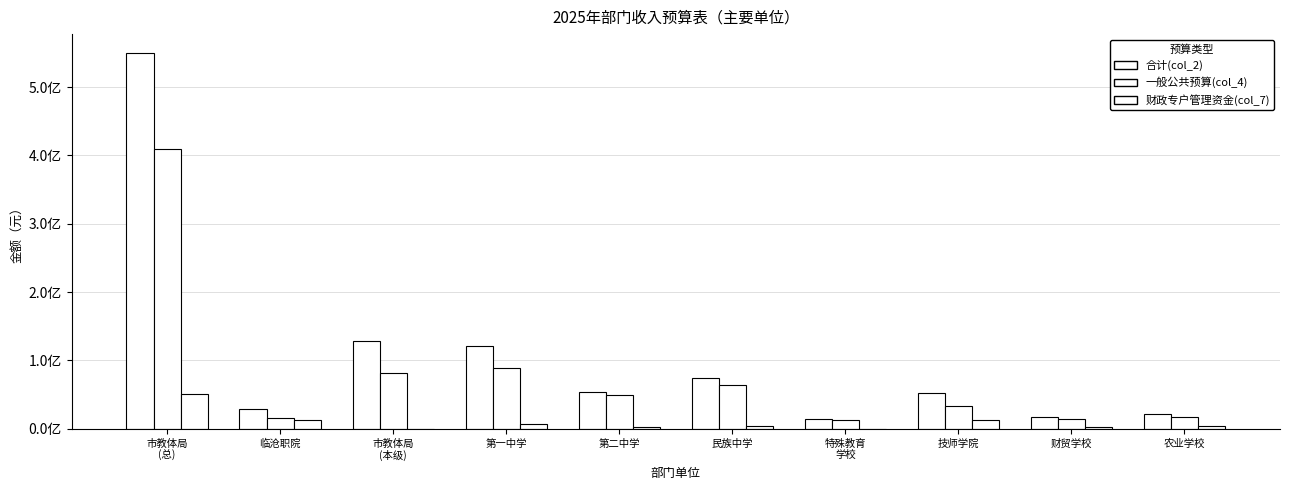

Are the bars horizontal?

No